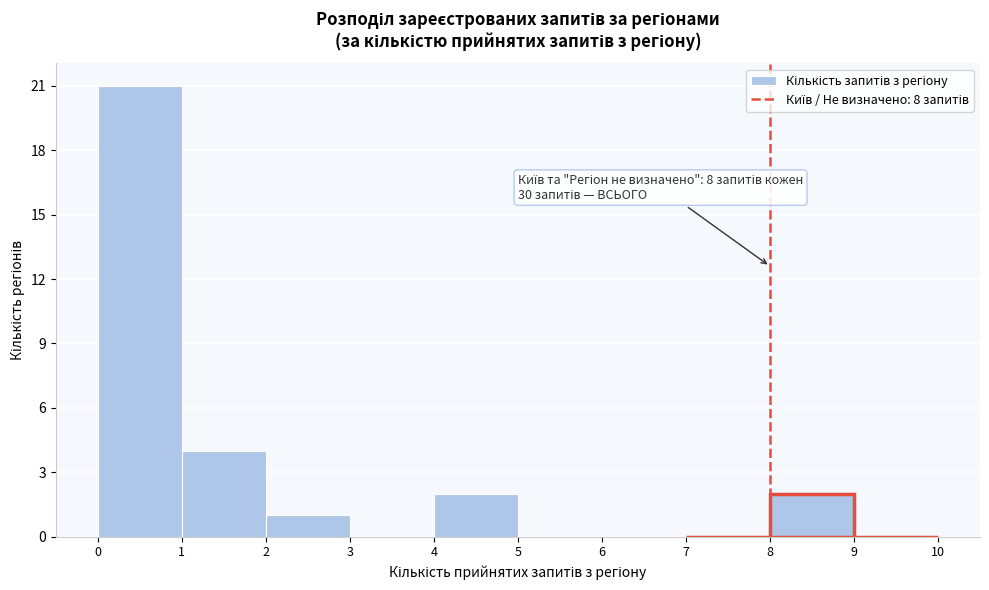

Which range on the x-axis has the tallest bar?

0 to 1